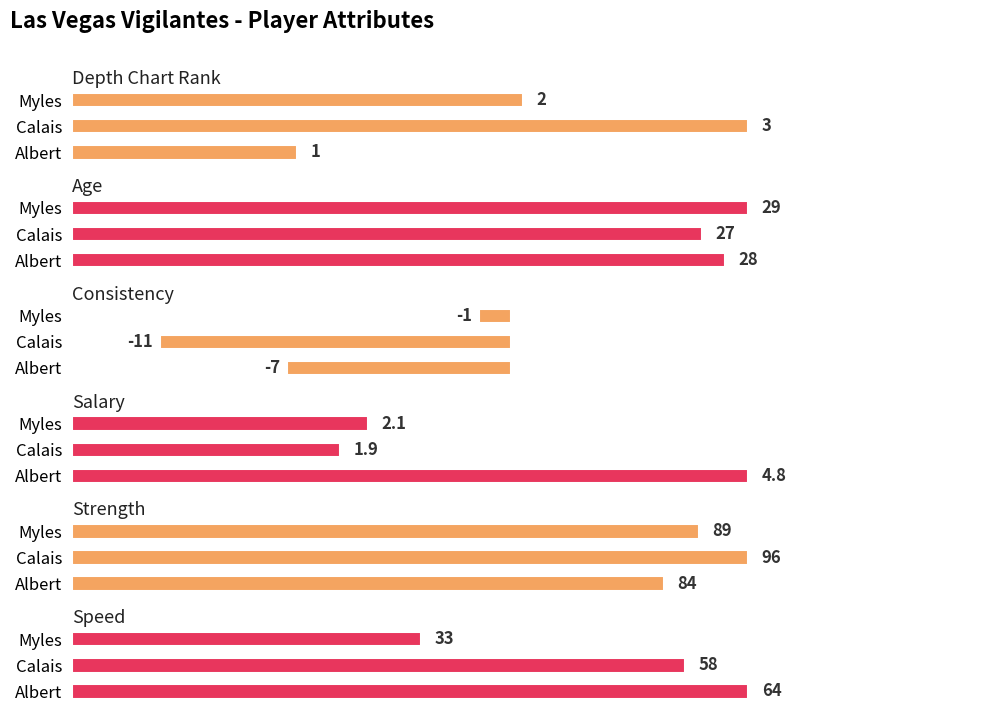

What are all the series names shown in the legend?

depth_chart_rank, age, consistency, salary, strength, speed